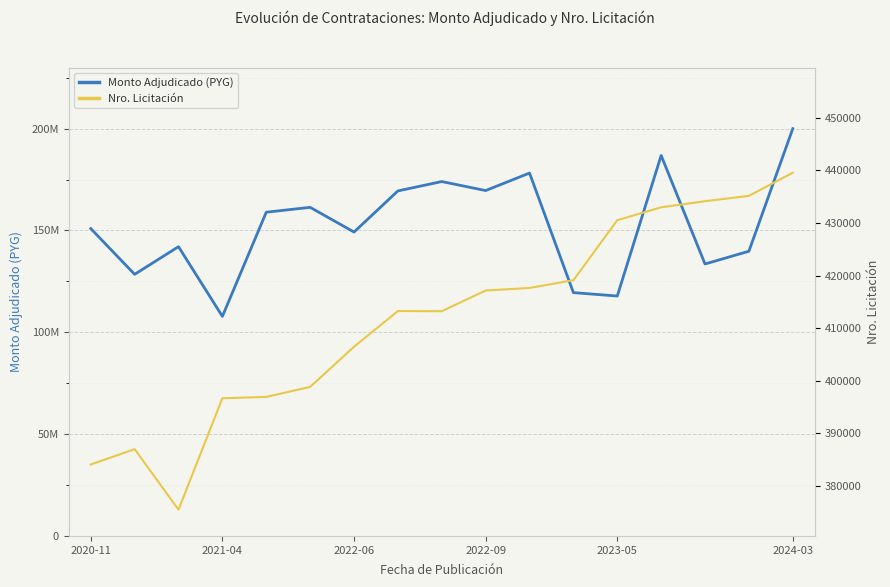

What is the lowest value of the Monto Adjudicado (PYG) series?

107804857